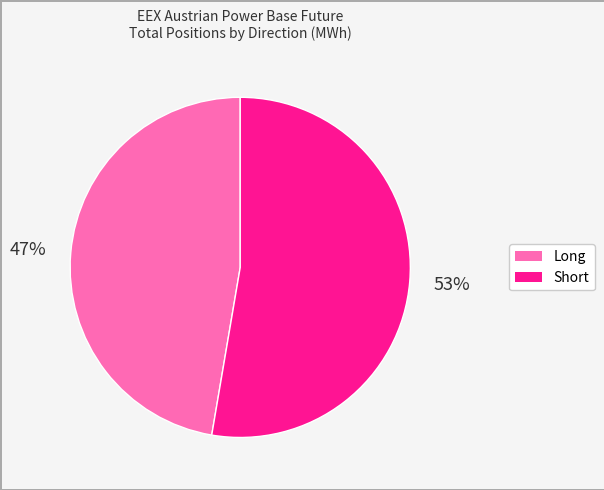

Is Short the majority of the pie?

Yes